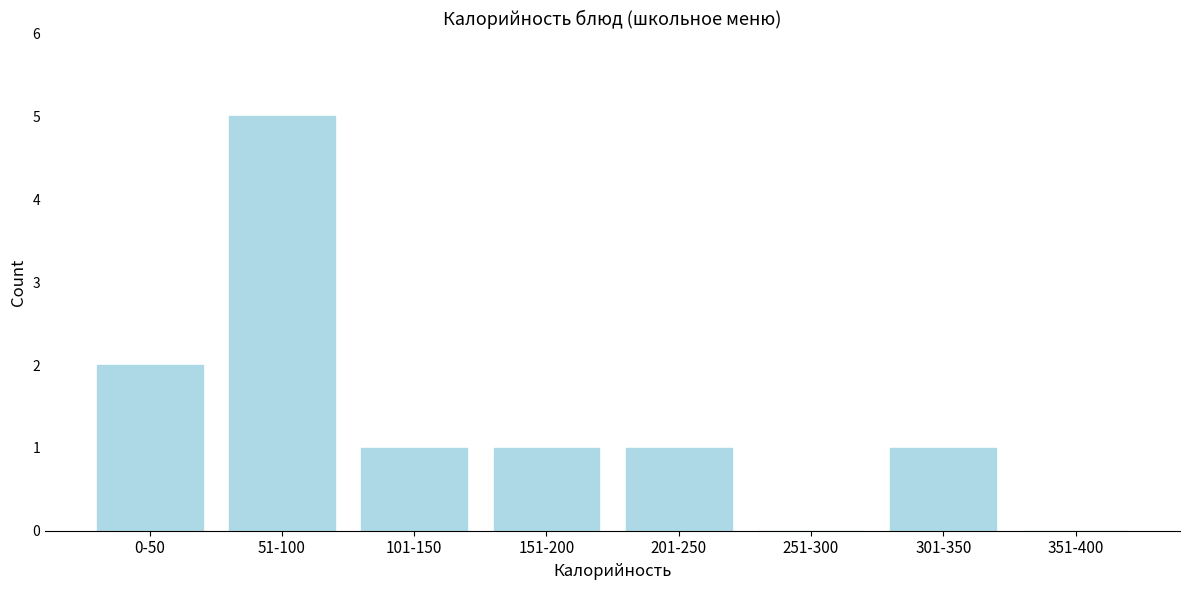

Reading left to right, extract all data points from this chart.

0-50=2	51-100=5	101-150=1	151-200=1	201-250=1	251-300=0	301-350=1	351-400=0